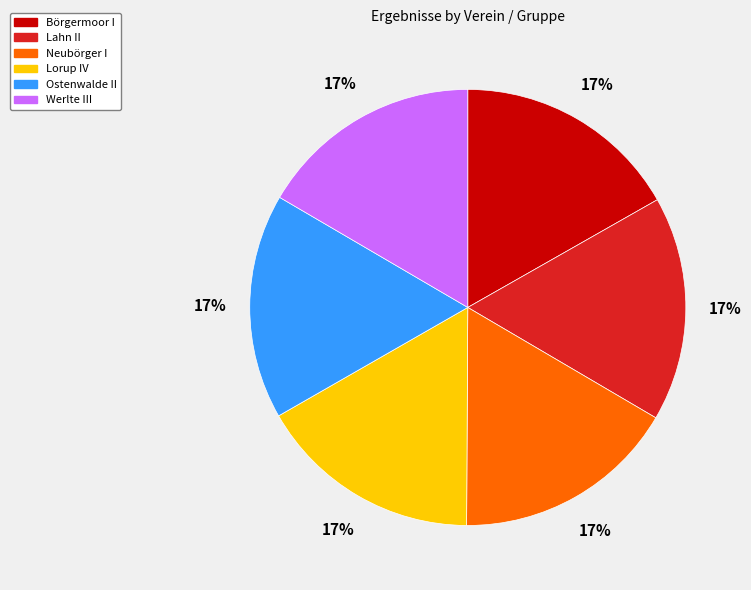

Count the number of slices in the pie.

6